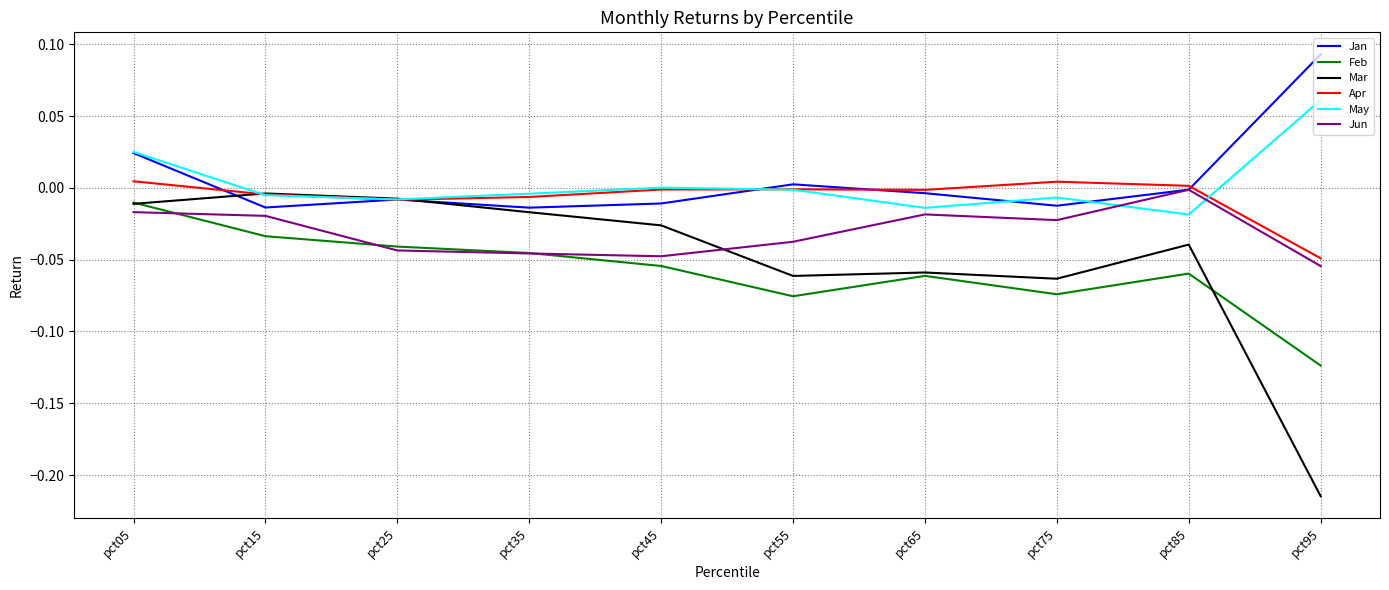

Which series has the widest spread of values?

Mar